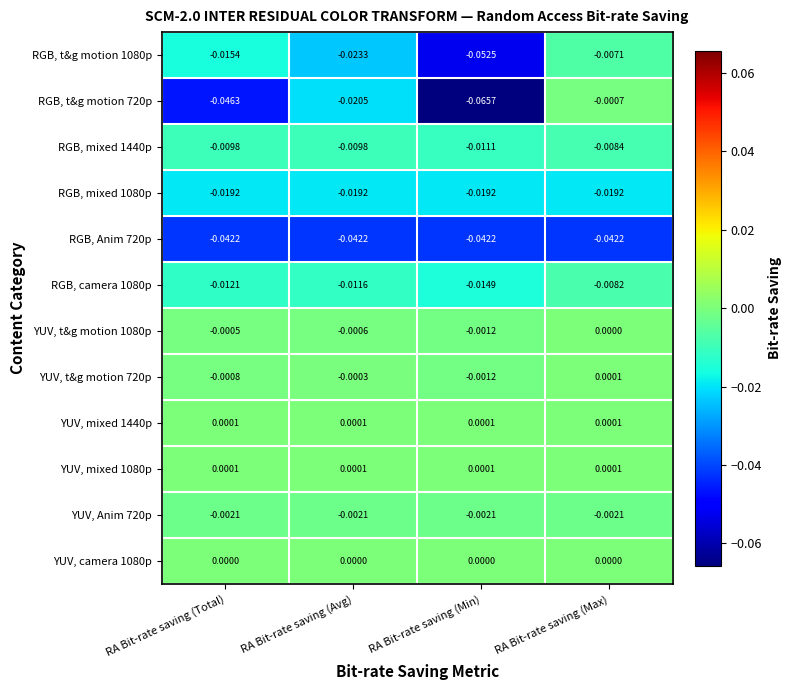

Is the value of RGB, mixed 1080p at RA Bit-rate saving (Total) greater than the value of YUV, camera 1080p at RA Bit-rate saving (Max)?

No